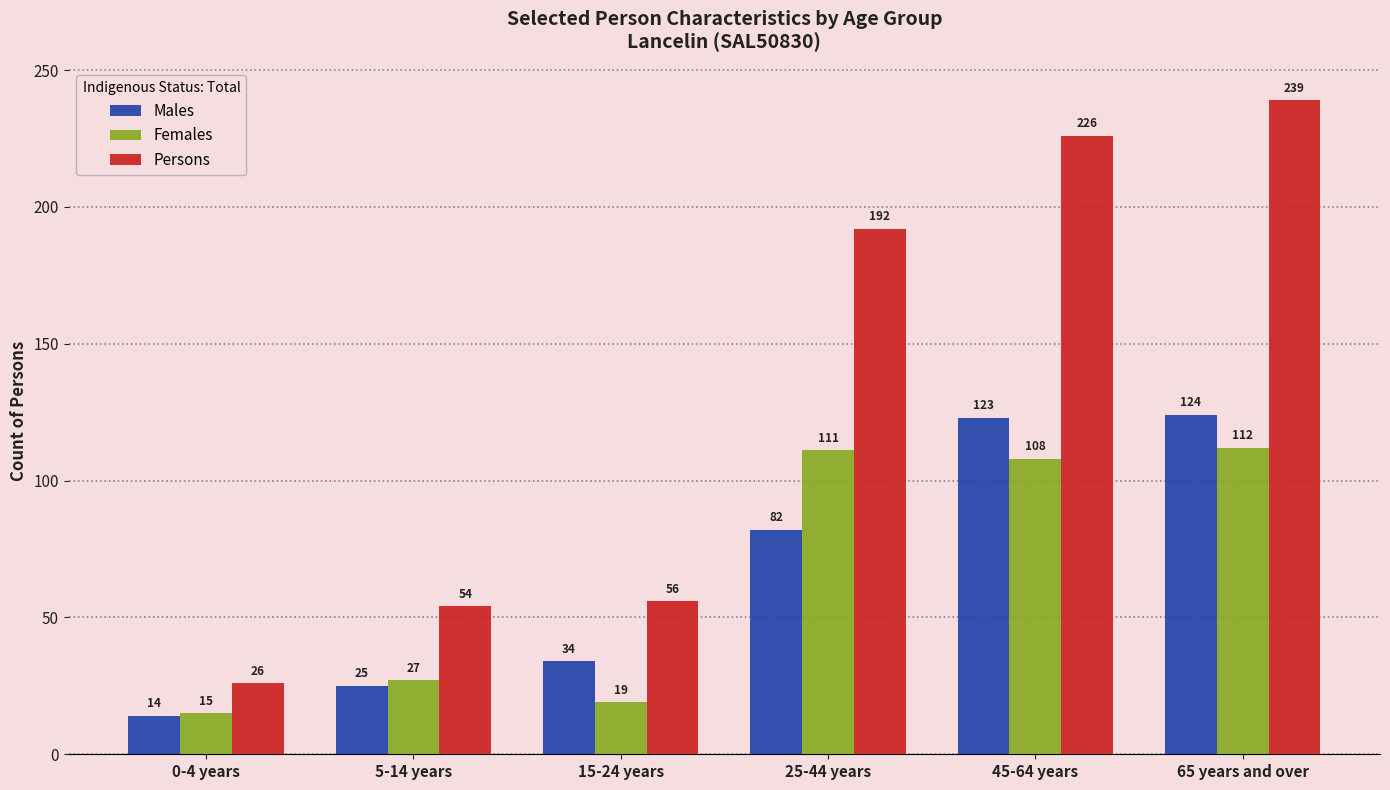

Reading left to right, transcribe all the data shown in this chart.

Males: 14	25	34	82	123	124
Females: 15	27	19	111	108	112
Persons: 26	54	56	192	226	239